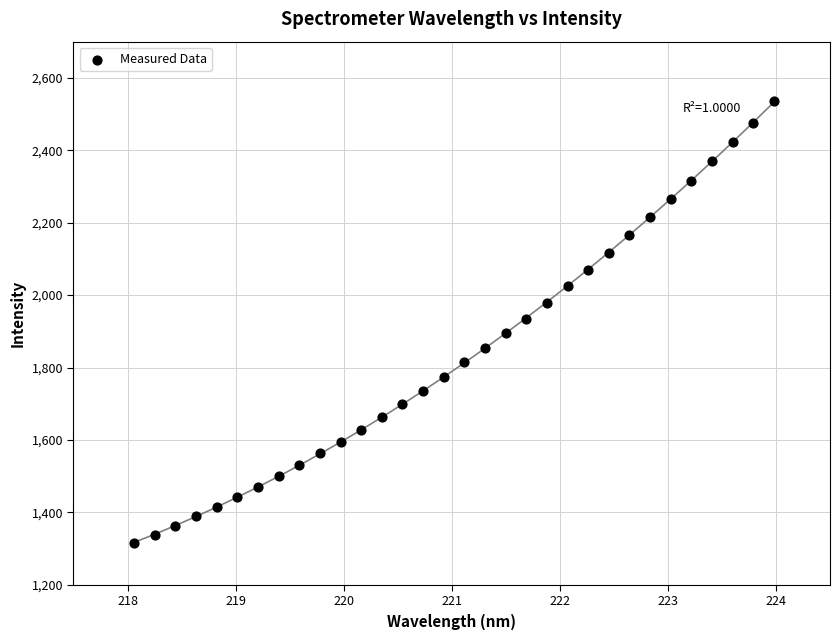

What is the range of X values (max minus min)?

5.9